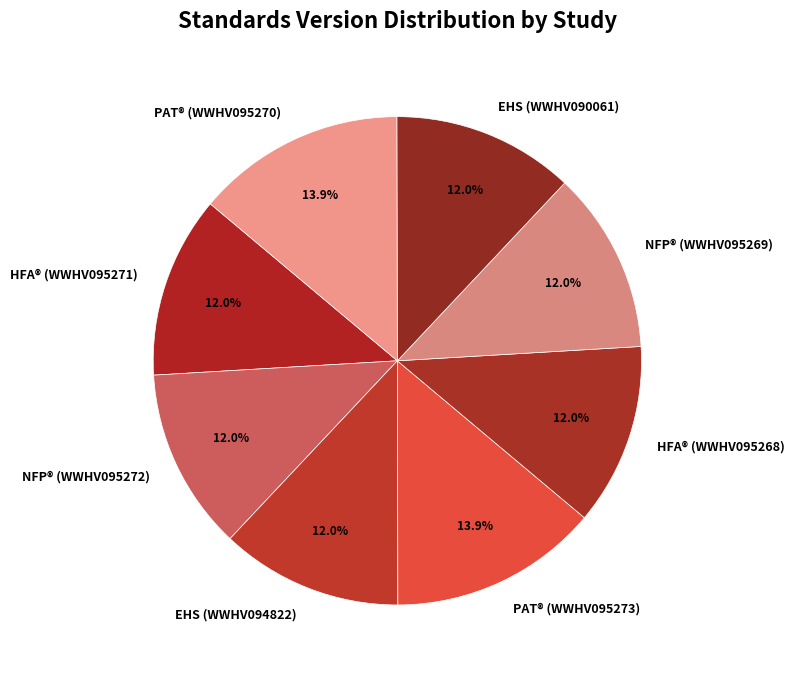

What is the ratio of the value at HFA® (WWHV095271) to the value at PAT® (WWHV095270)?

0.9